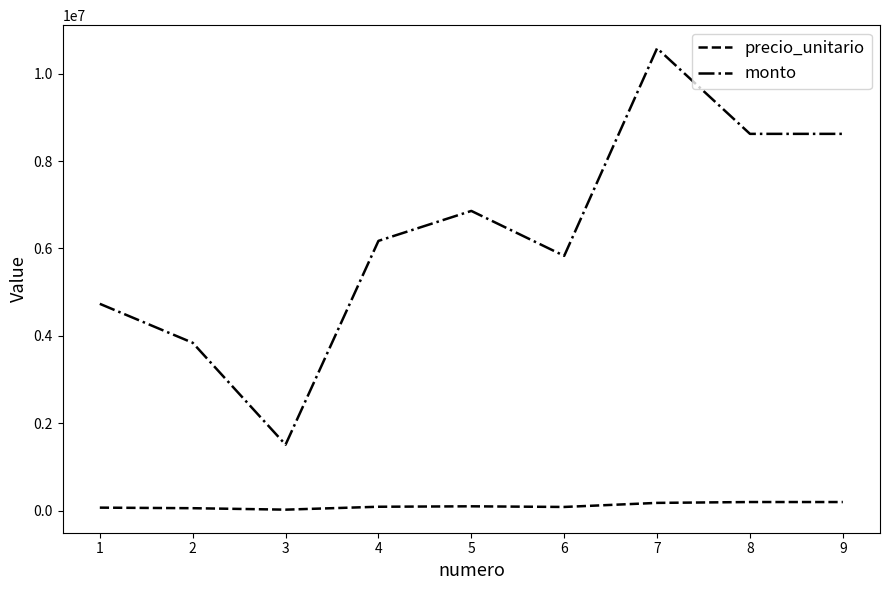

What is the approximate value of precio_unitario at 4?

88200